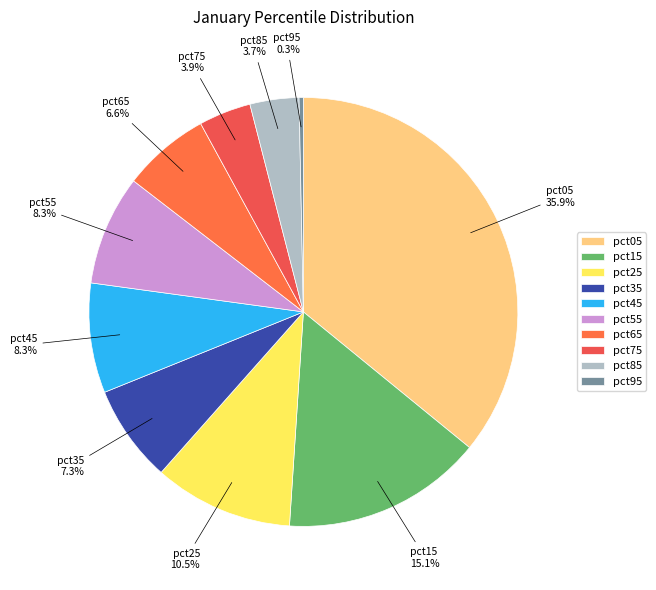

How many segments does this pie chart have?

10